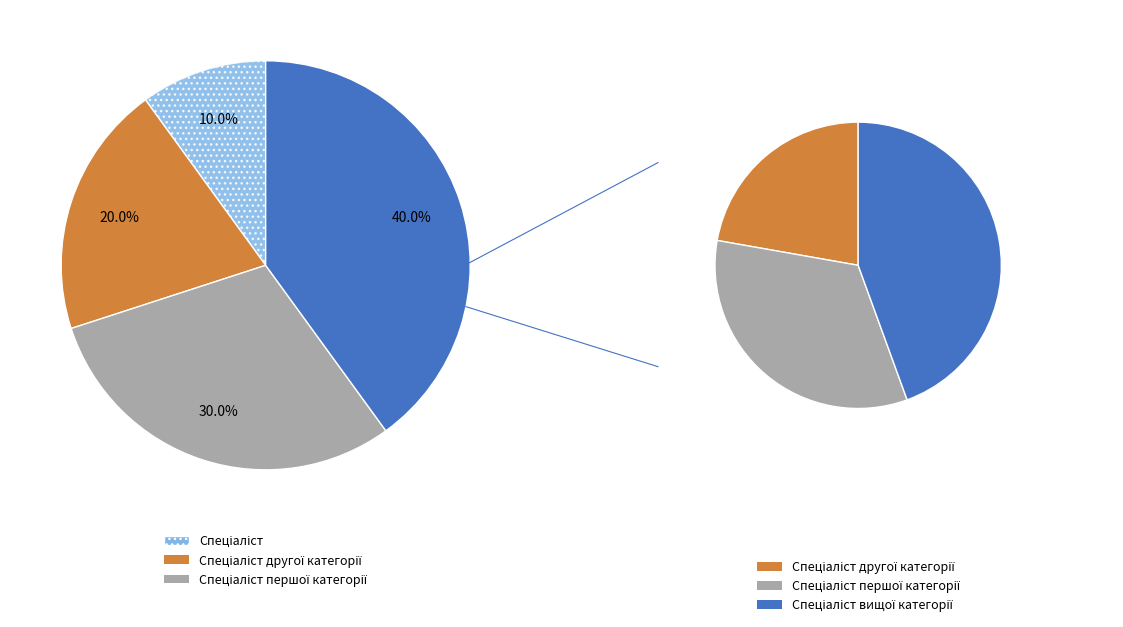

How many segments does this pie chart have?

4